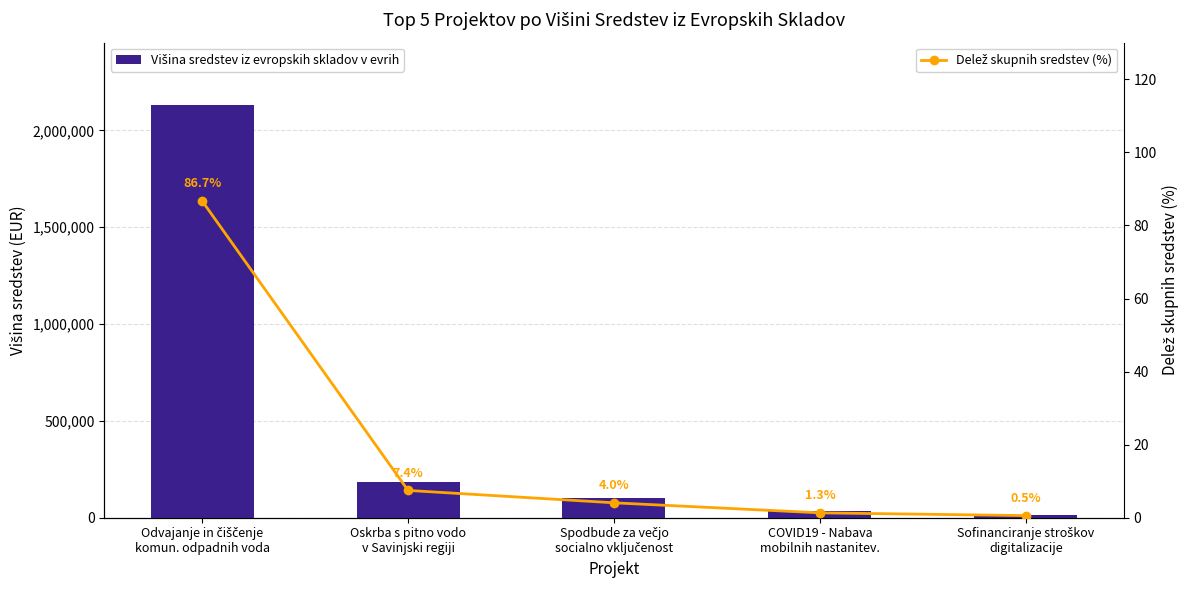

What is the smallest value displayed?

0.5